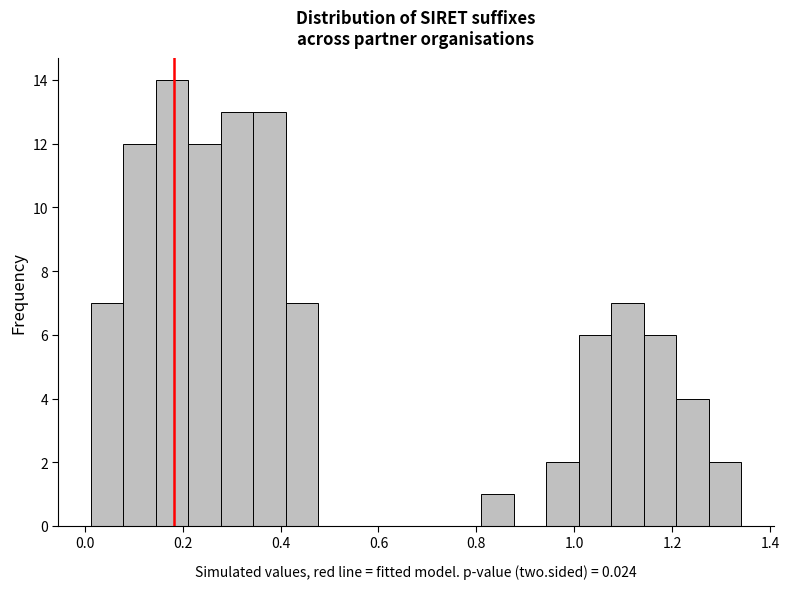

Around what value on the x-axis is the tallest bar? Give the approximate position of its centre, as read against the axis.

0.18